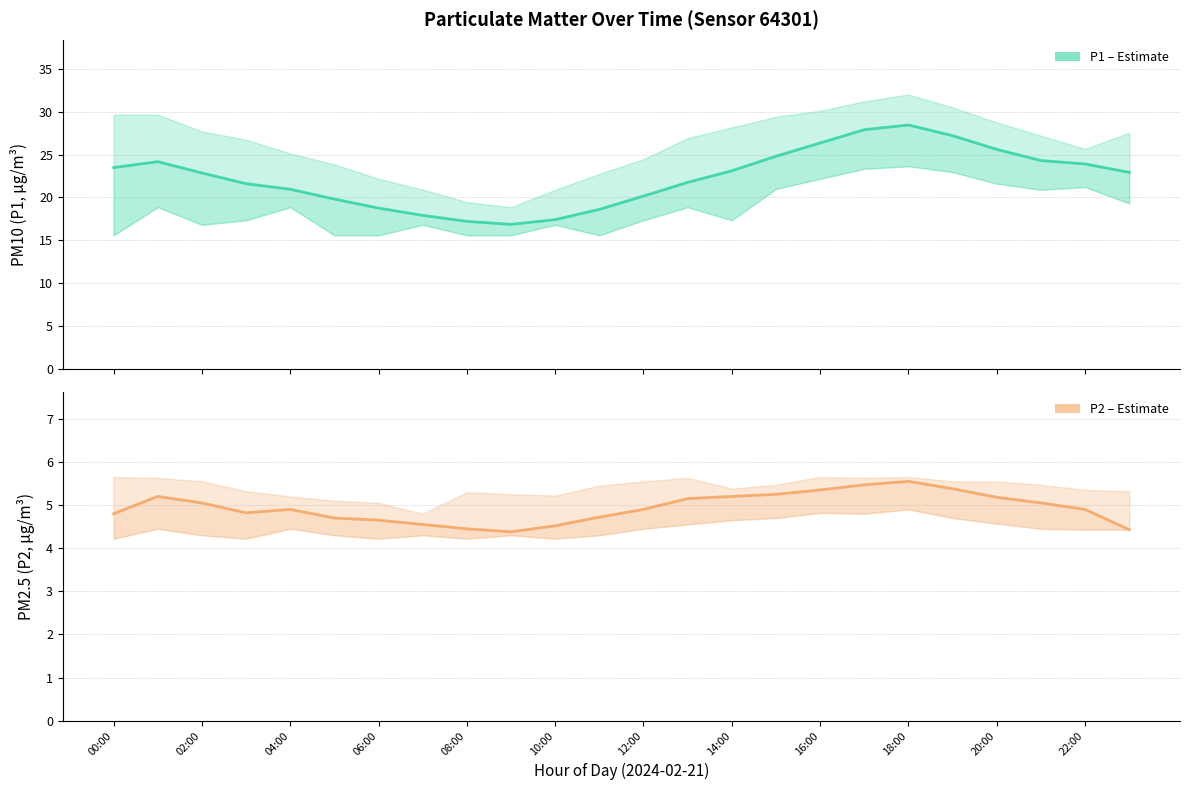

What is the difference between the maximum and second lowest values in the P2 (PM2.5) series?

1.1